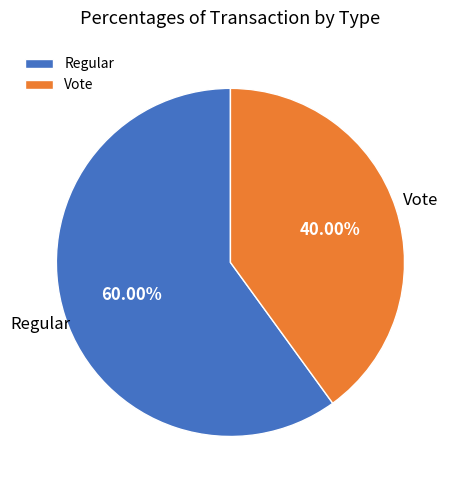

Which category has the smallest portion of the pie?

Vote